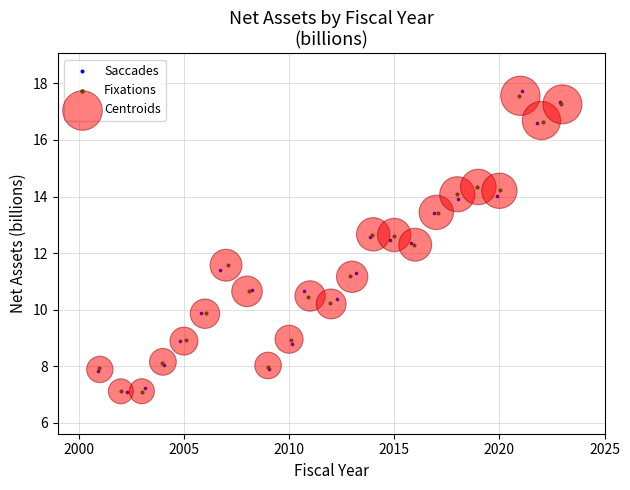

Which series has the widest spread of Y values?

Saccades